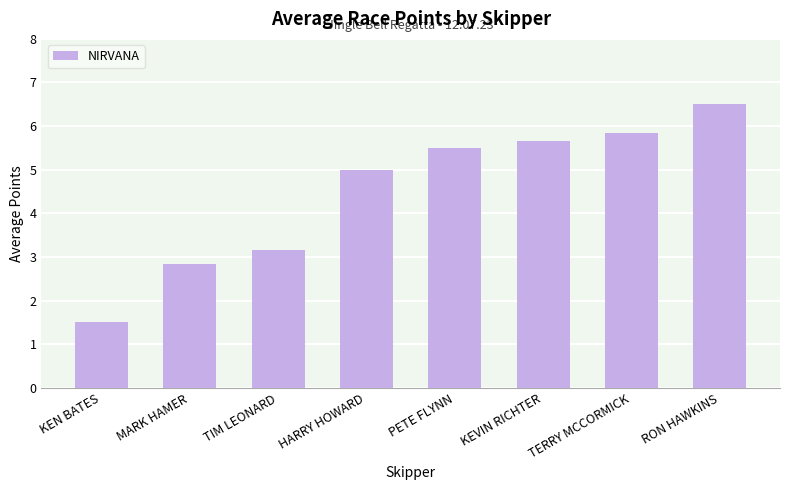

Reading right to left, extract all data points from this chart.

6.5	5.8	5.7	5.5	5.0	3.2	2.8	1.5